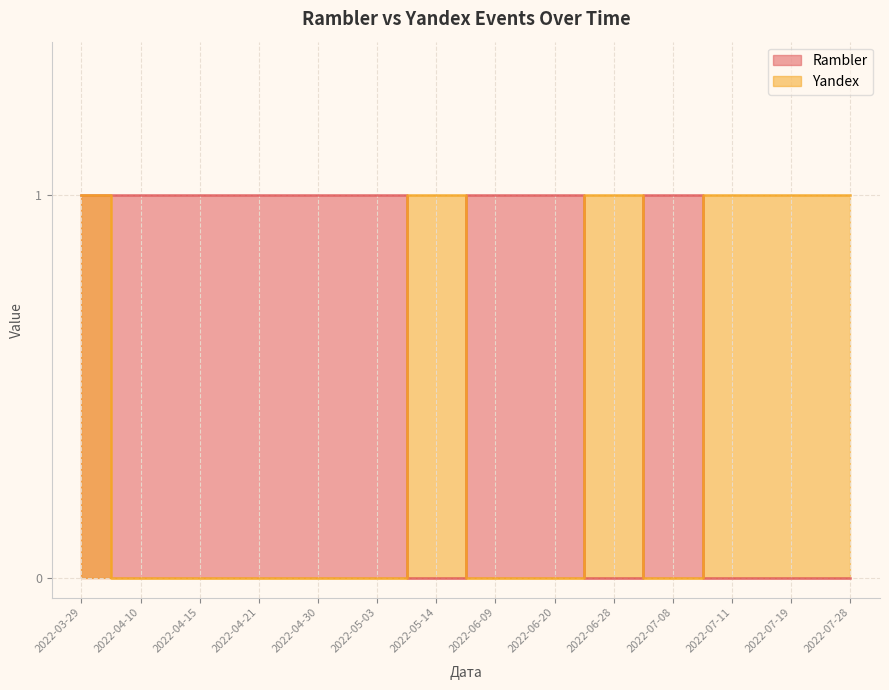

At which category is the sum across all series the highest?

2022-03-29